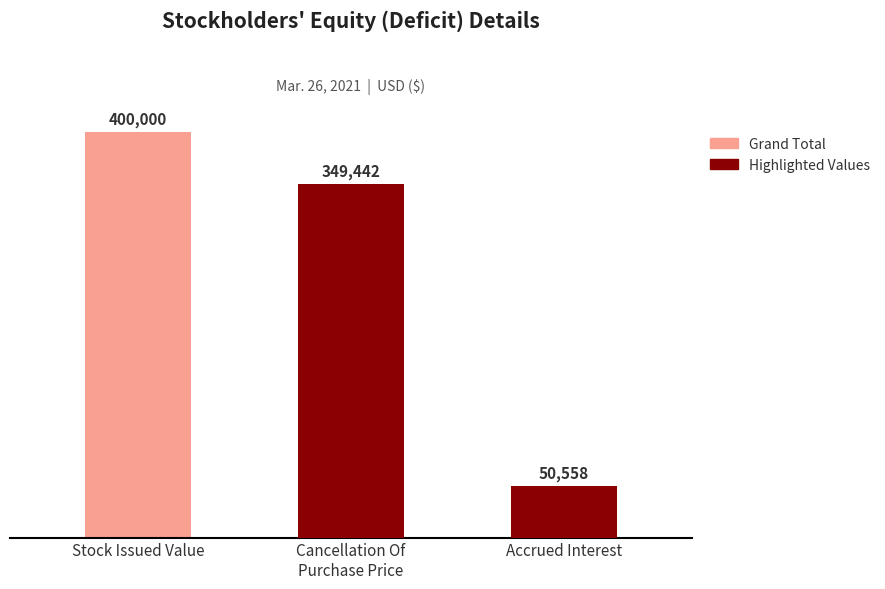

At which label is Highlighted Values closest to 174721?

Accrued Interest